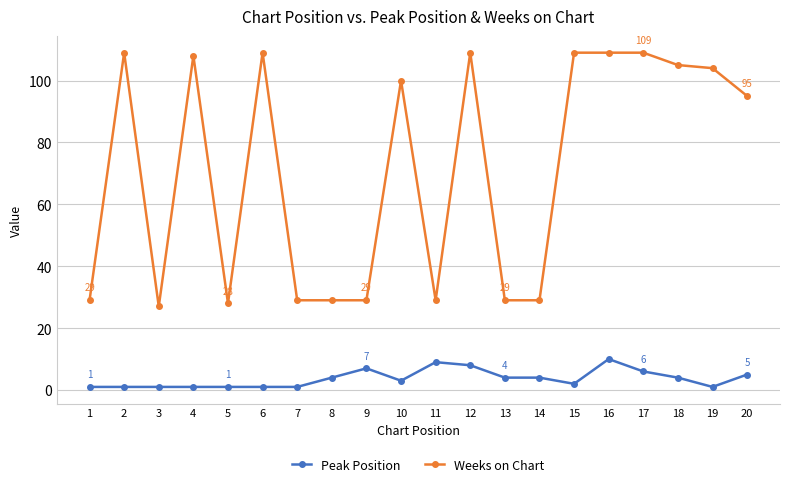

Which series has the largest range (max minus min)?

Weeks on Chart